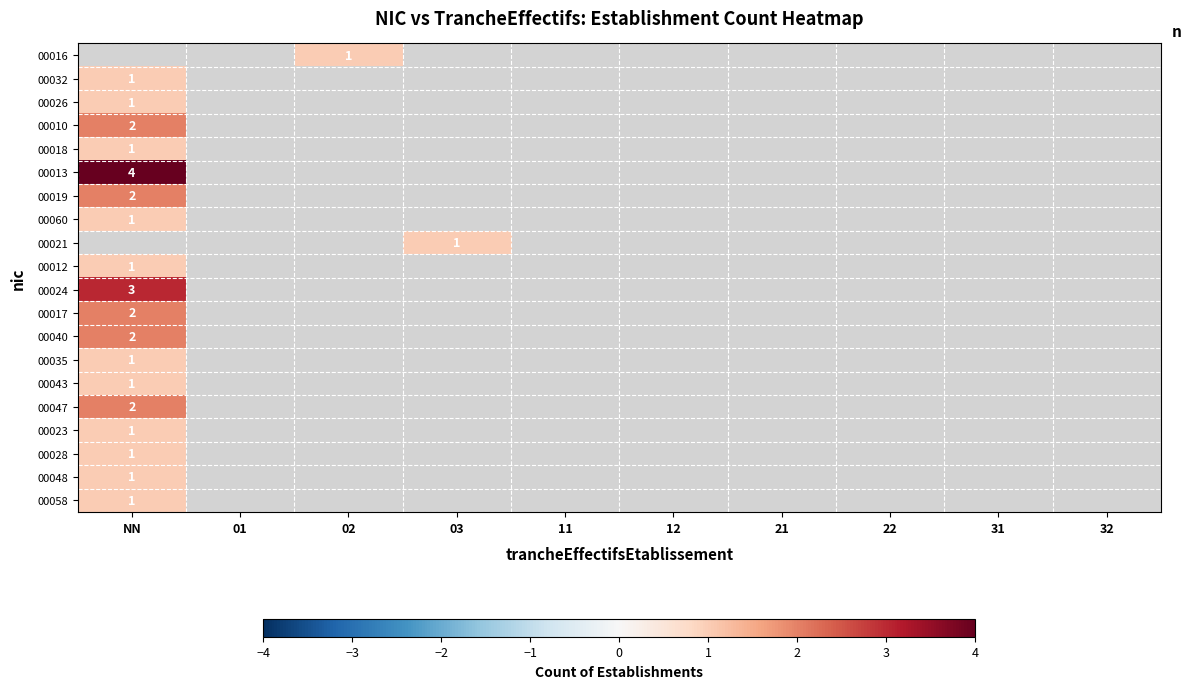

True or false: 00047 has a value of 1 at NN.

False